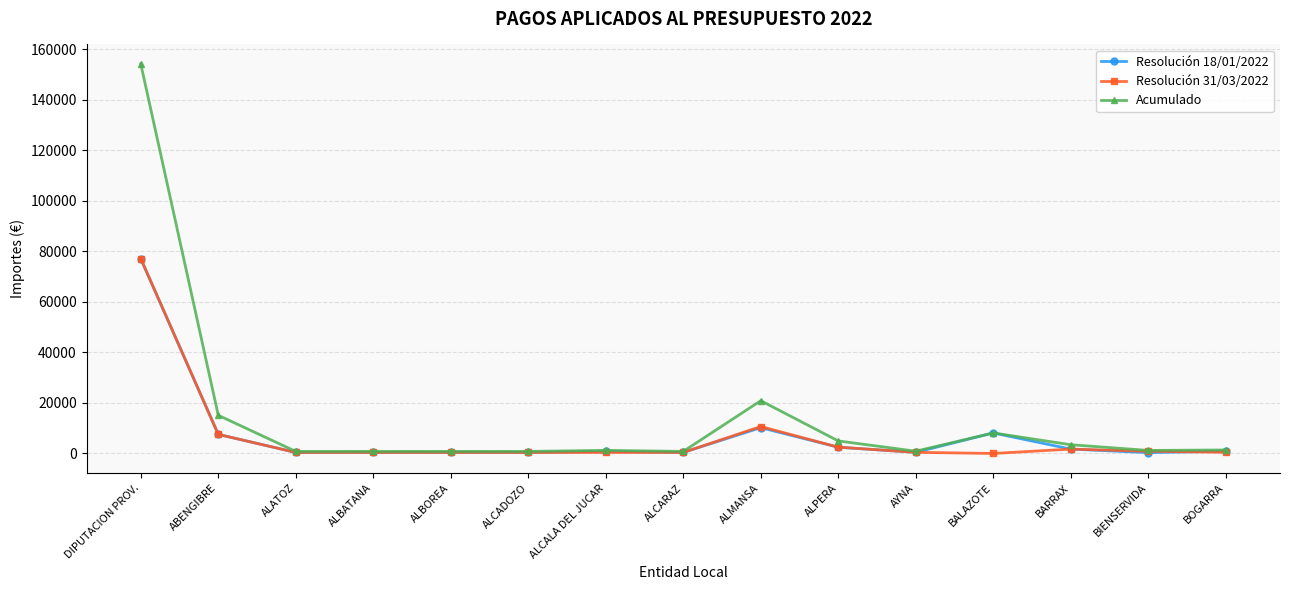

At which label does Resolución 31/03/2022 first exceed 446?

DIPUTACION PROV.